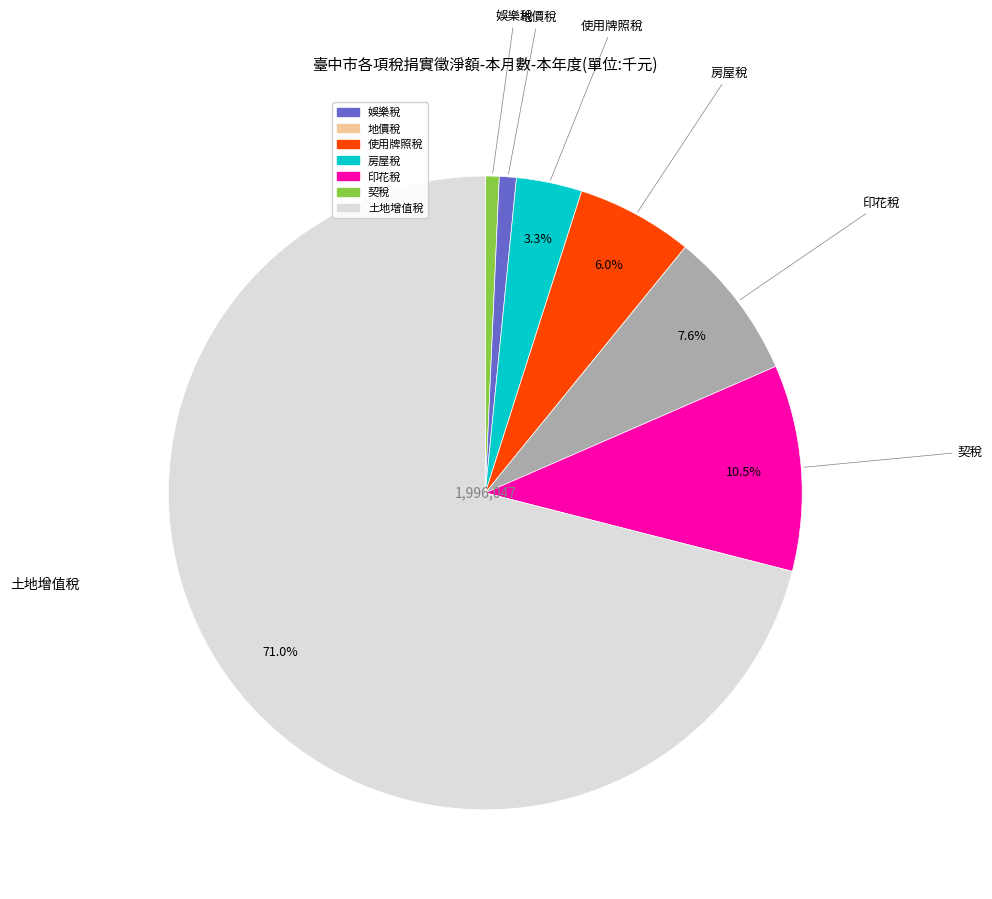

Does any single category account for the majority?

Yes